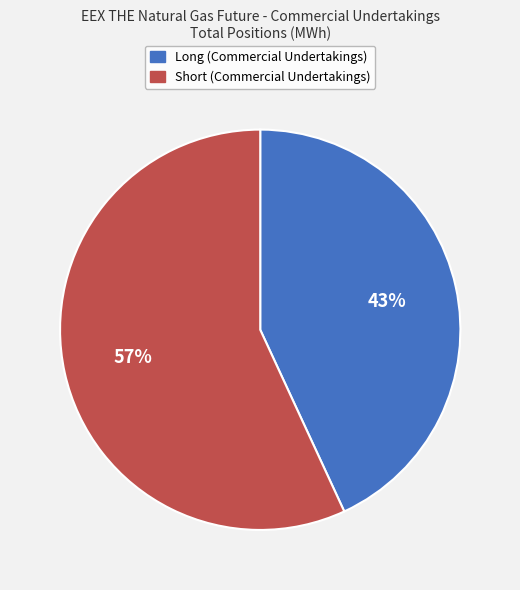

Rank the categories by value from highest to lowest.

Short (Commercial Undertakings), Long (Commercial Undertakings)